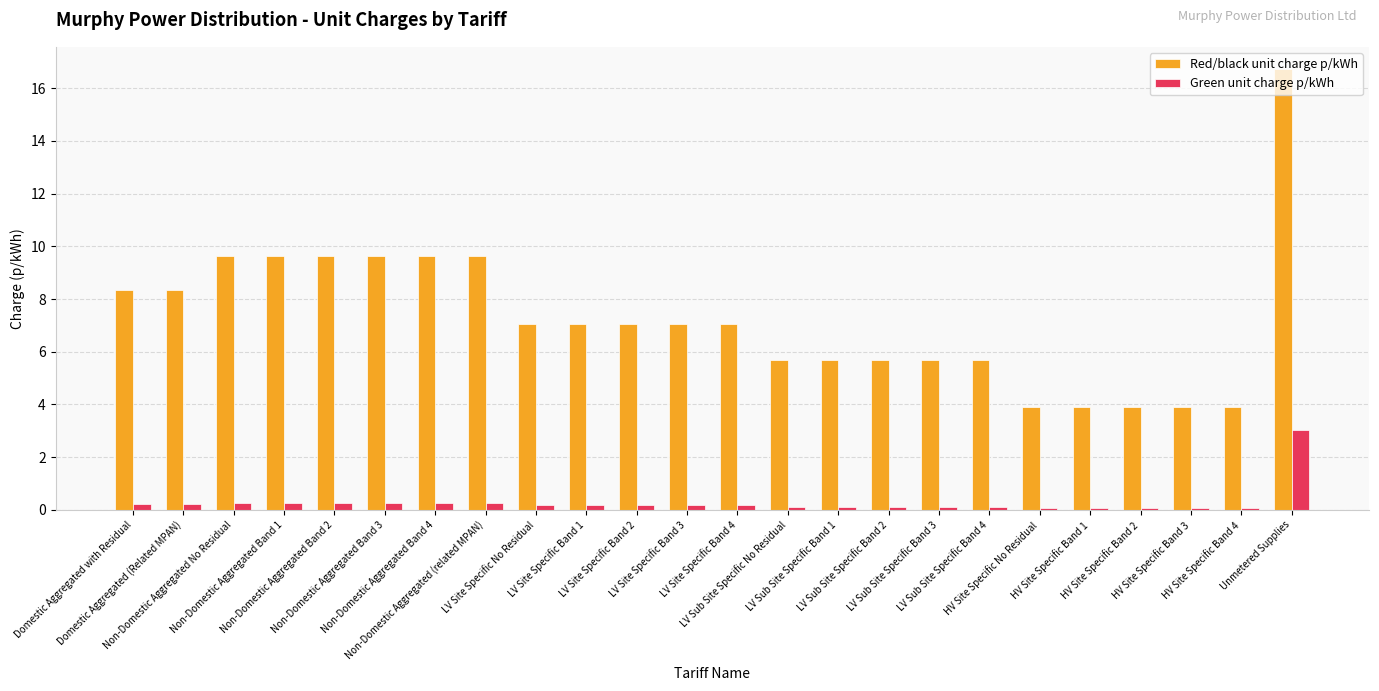

What is the lowest value of the Green unit charge p/kWh series?

0.1